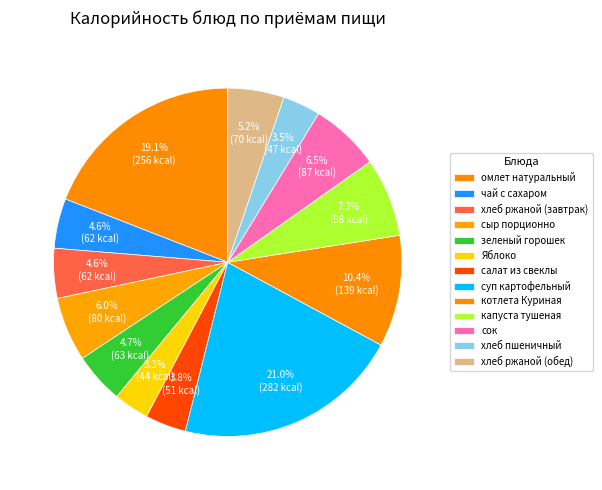

Combined, what portion of the pie is котлета Куриная and омлет натуральный?

29.5%